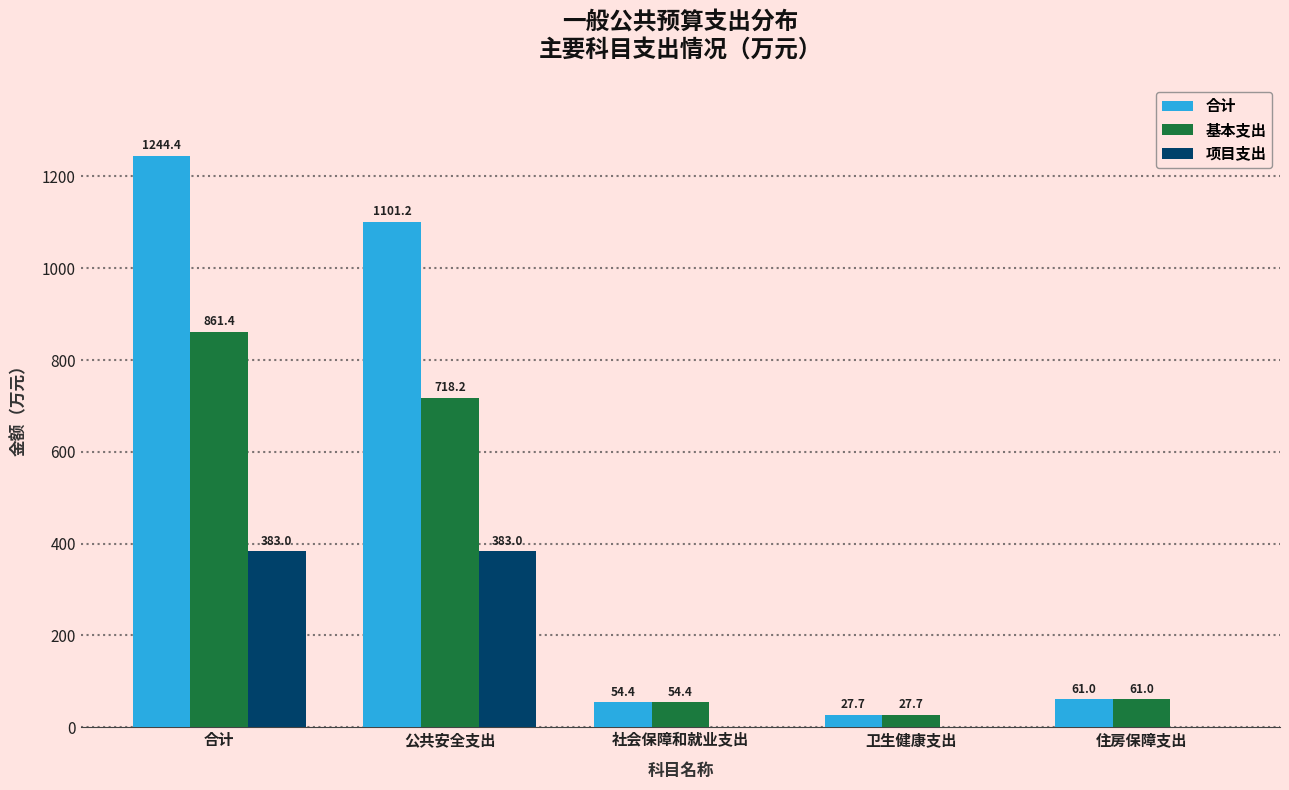

At which label is 合计 closest to 636?

公共安全支出